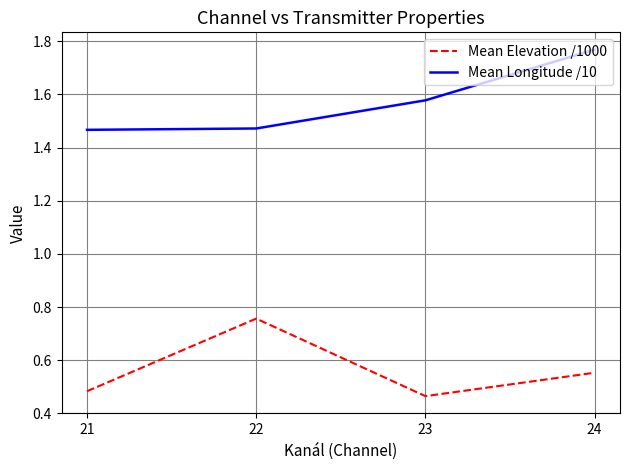

The Mean Longitude /10 series shows 0.4 at 22. True or false?

False